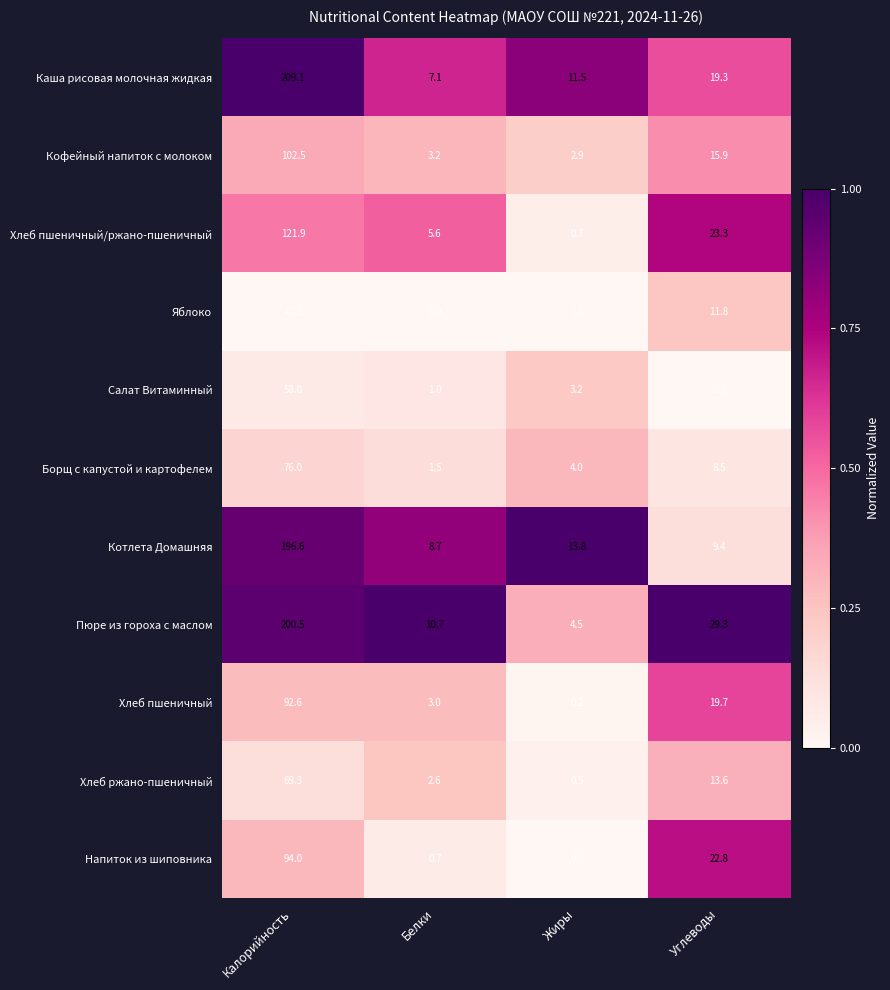

How many series are shown in this chart?

11